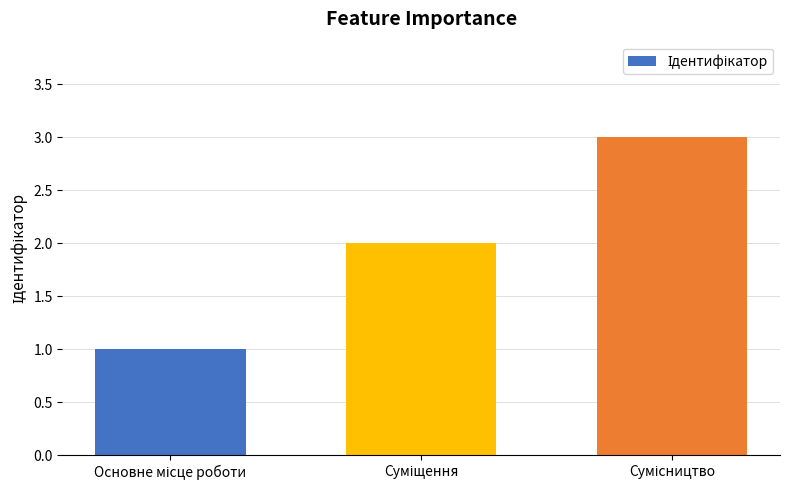

Reading left to right, transcribe all the data shown in this chart.

1	2	3